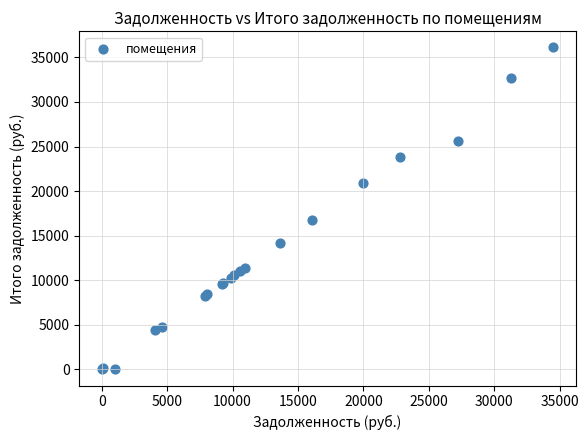

What Y value in the scatter plot is closest to 18057?

16775.7